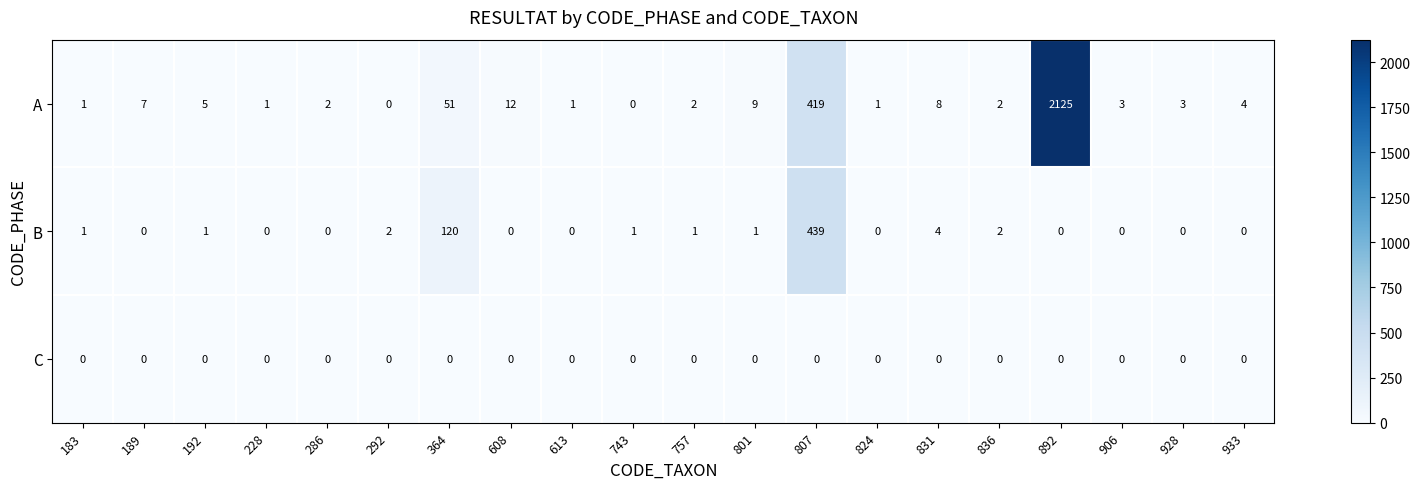

Rank the series at 757 from highest to lowest value.

A, B, C